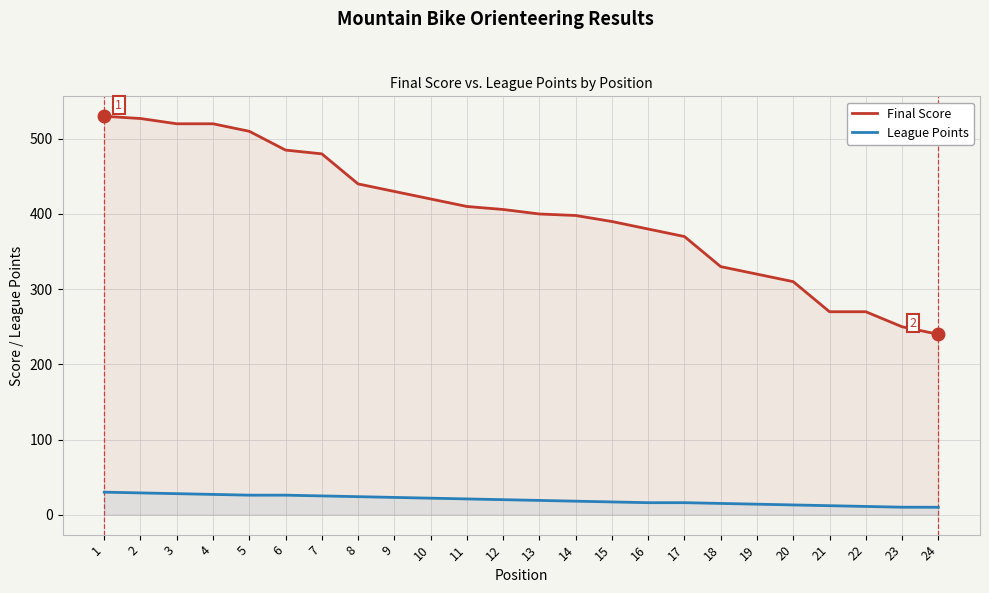

What is the sum of the League Points values at 7 and 14?

43.0